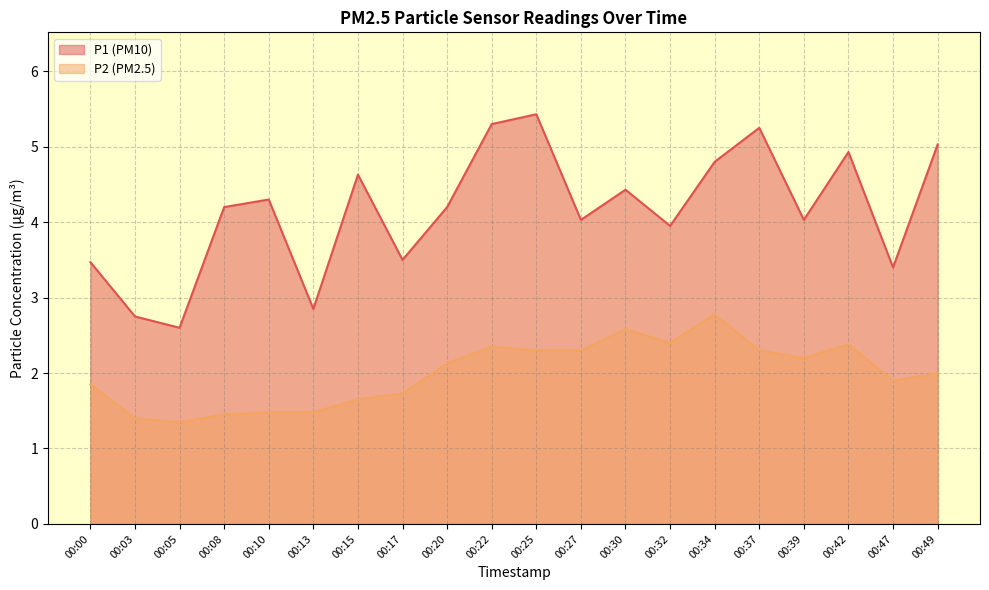

Where is the first local maximum for P2?

00:22